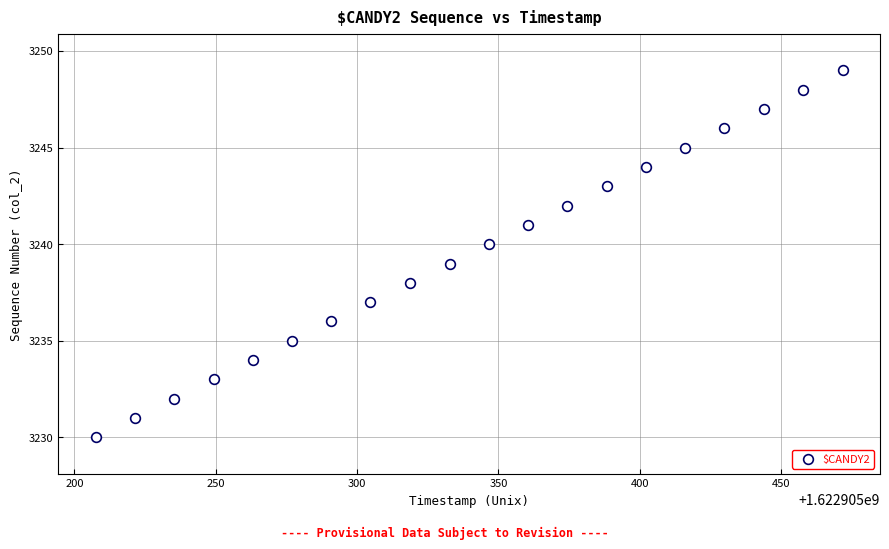

What is the range of Y values (max minus min)?

19